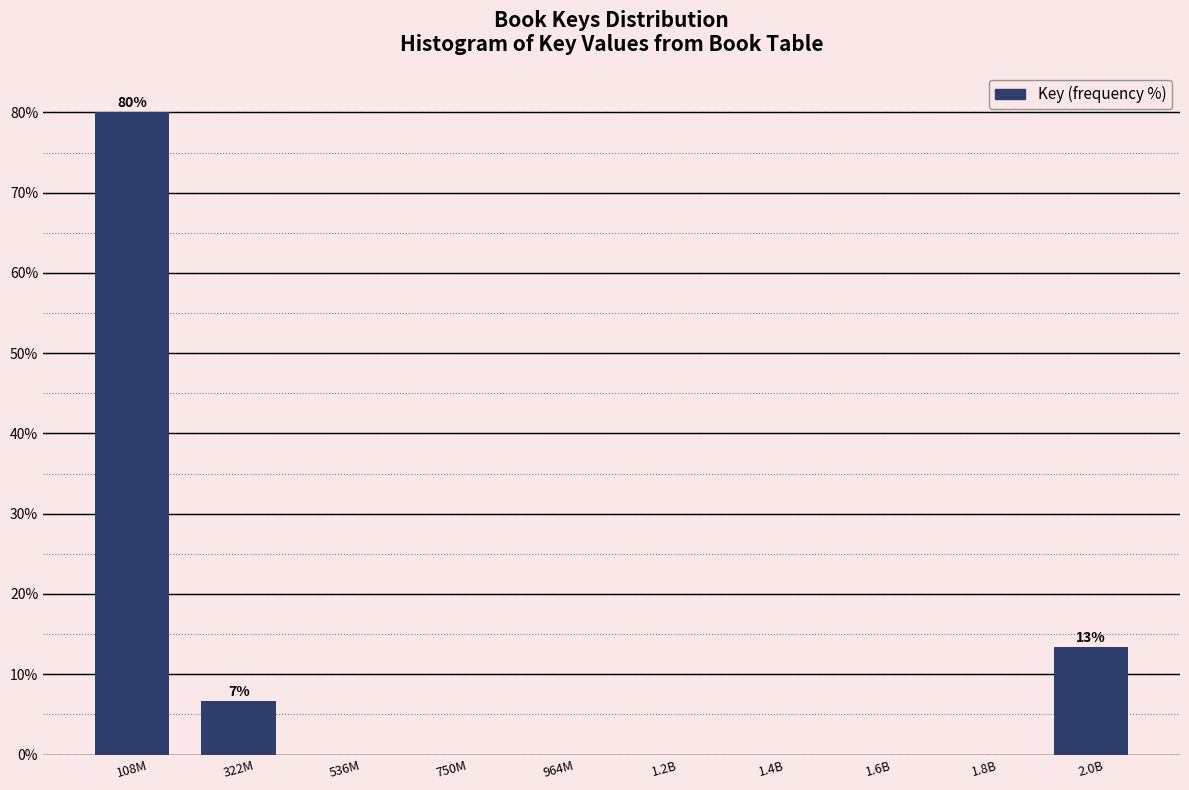

Reading left to right, list all the values displayed in this chart.

108M=80.0	322M=6.7	536M=0.0	750M=0.0	964M=0.0	1.2B=0.0	1.4B=0.0	1.6B=0.0	1.8B=0.0	2.0B=13.3